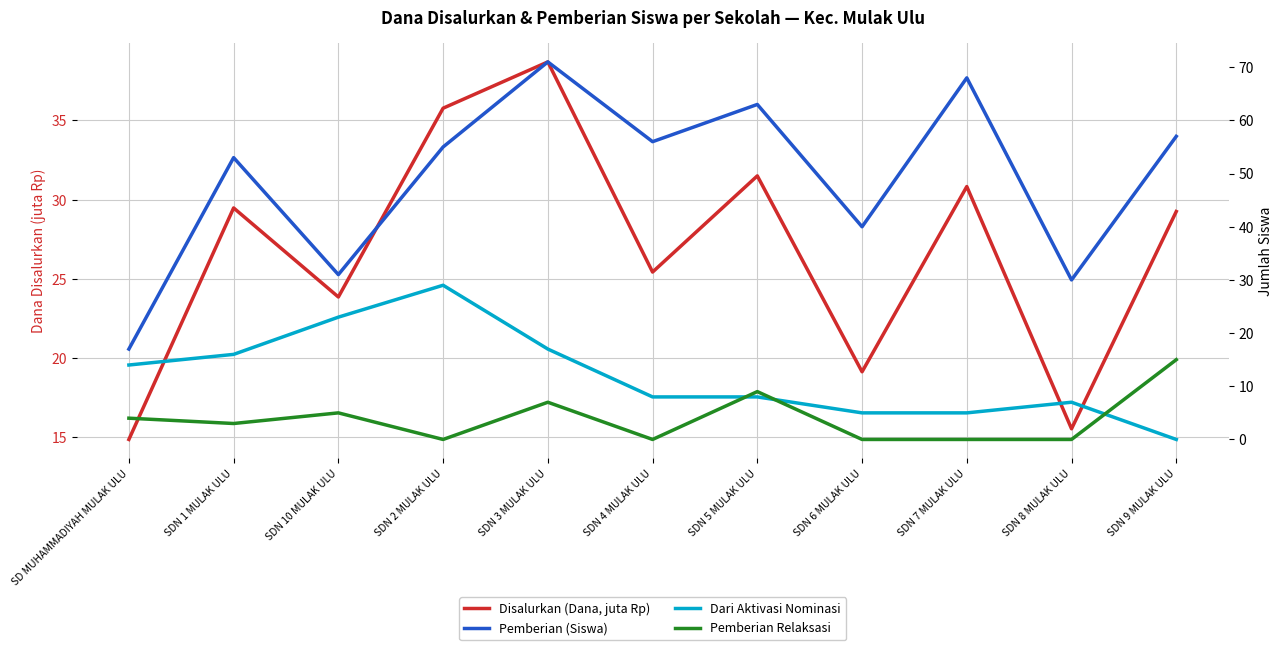

Rank the series at SDN 5 MULAK ULU from highest to lowest value.

Pemberian (Siswa), Disalurkan (Dana, juta Rp), Pemberian Relaksasi, Dari Aktivasi Nominasi